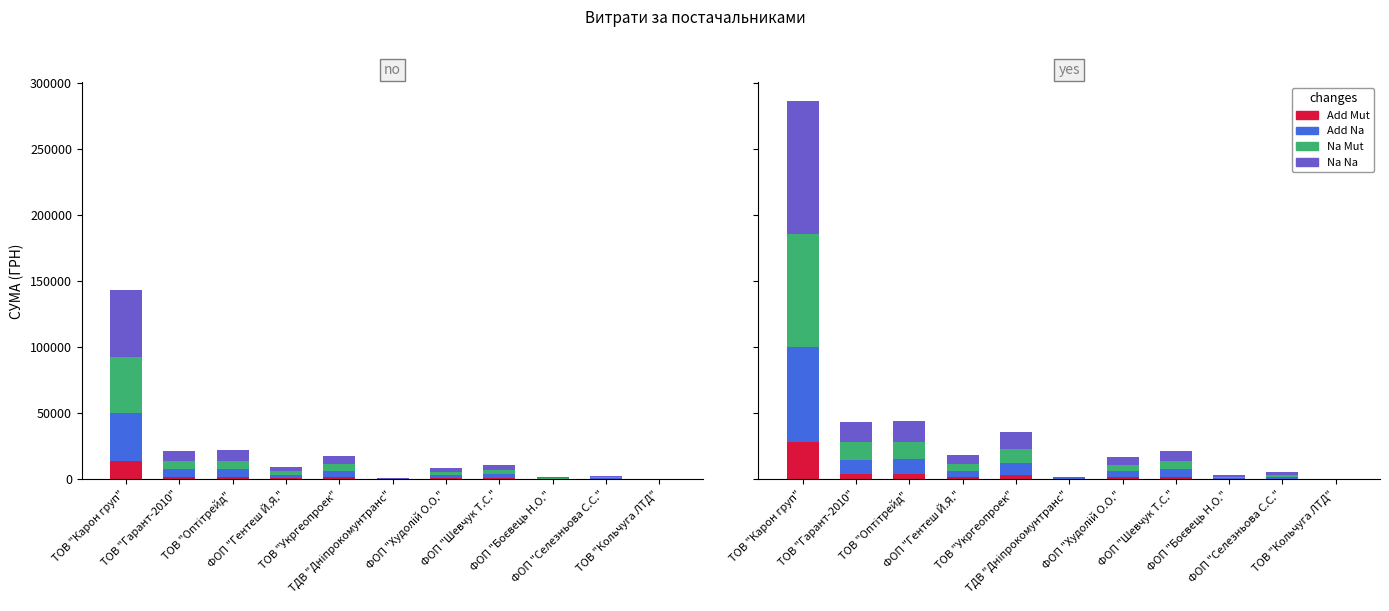

What is the difference between the maximum and second lowest values in the Na Na series?

99362.0